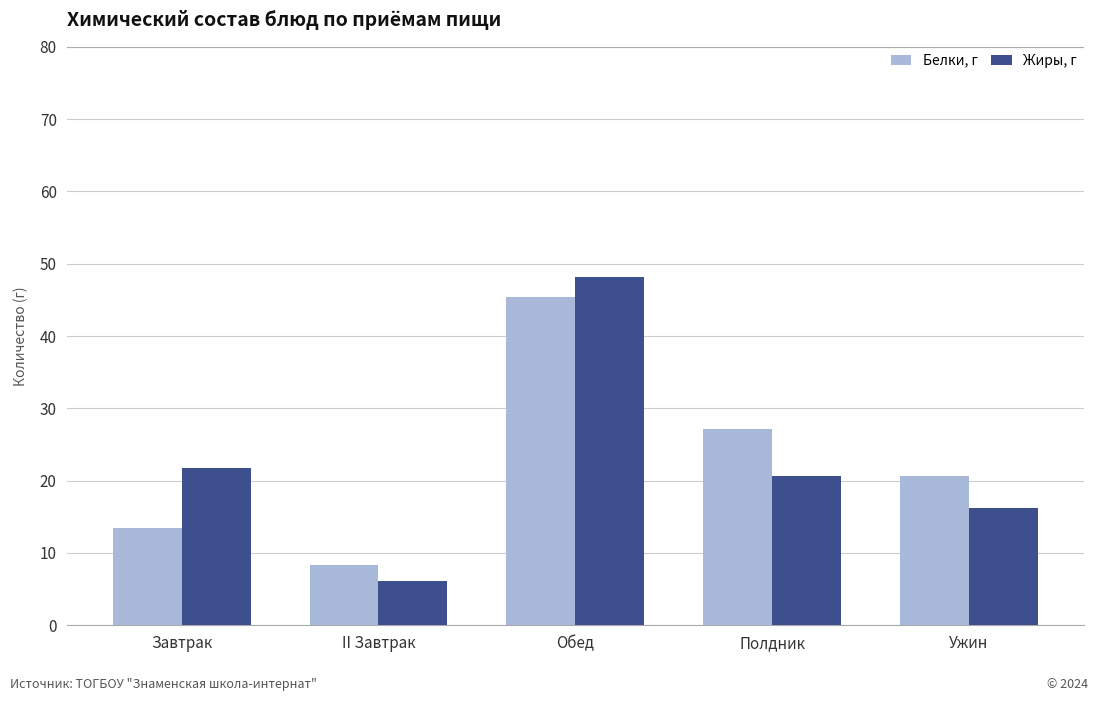

What is the difference between the maximum and second lowest values in the Белки, г series?

32.0